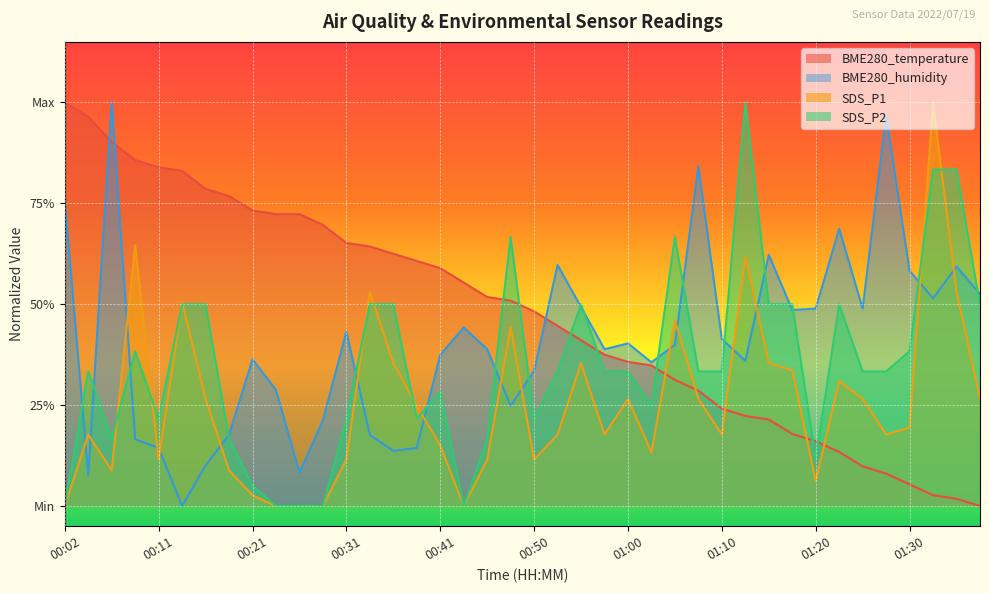

Which series has the largest total across all categories?

BME280_temperature